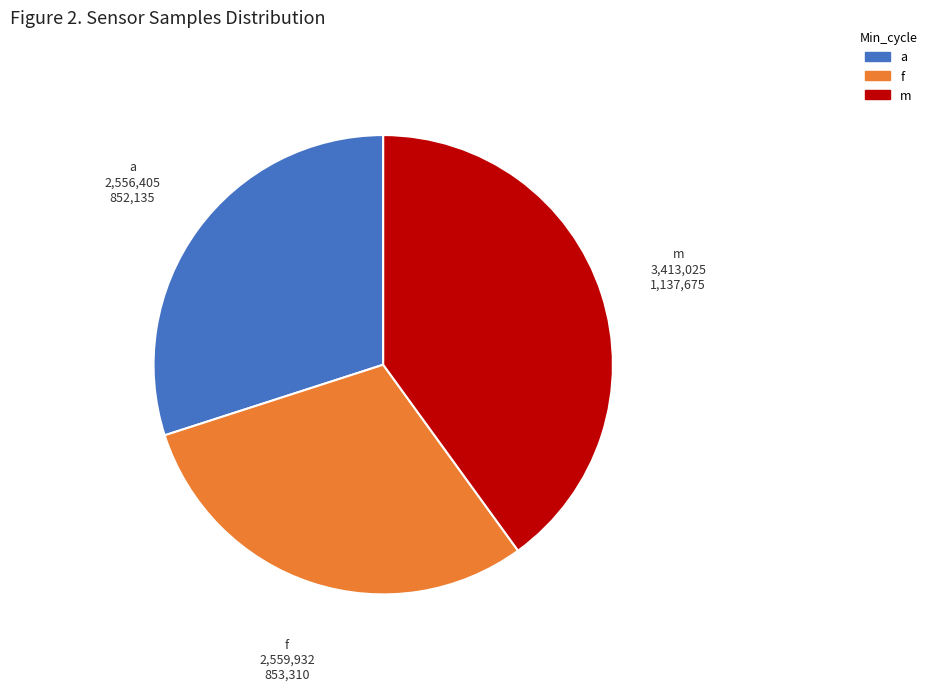

Is there a majority slice in this chart?

No